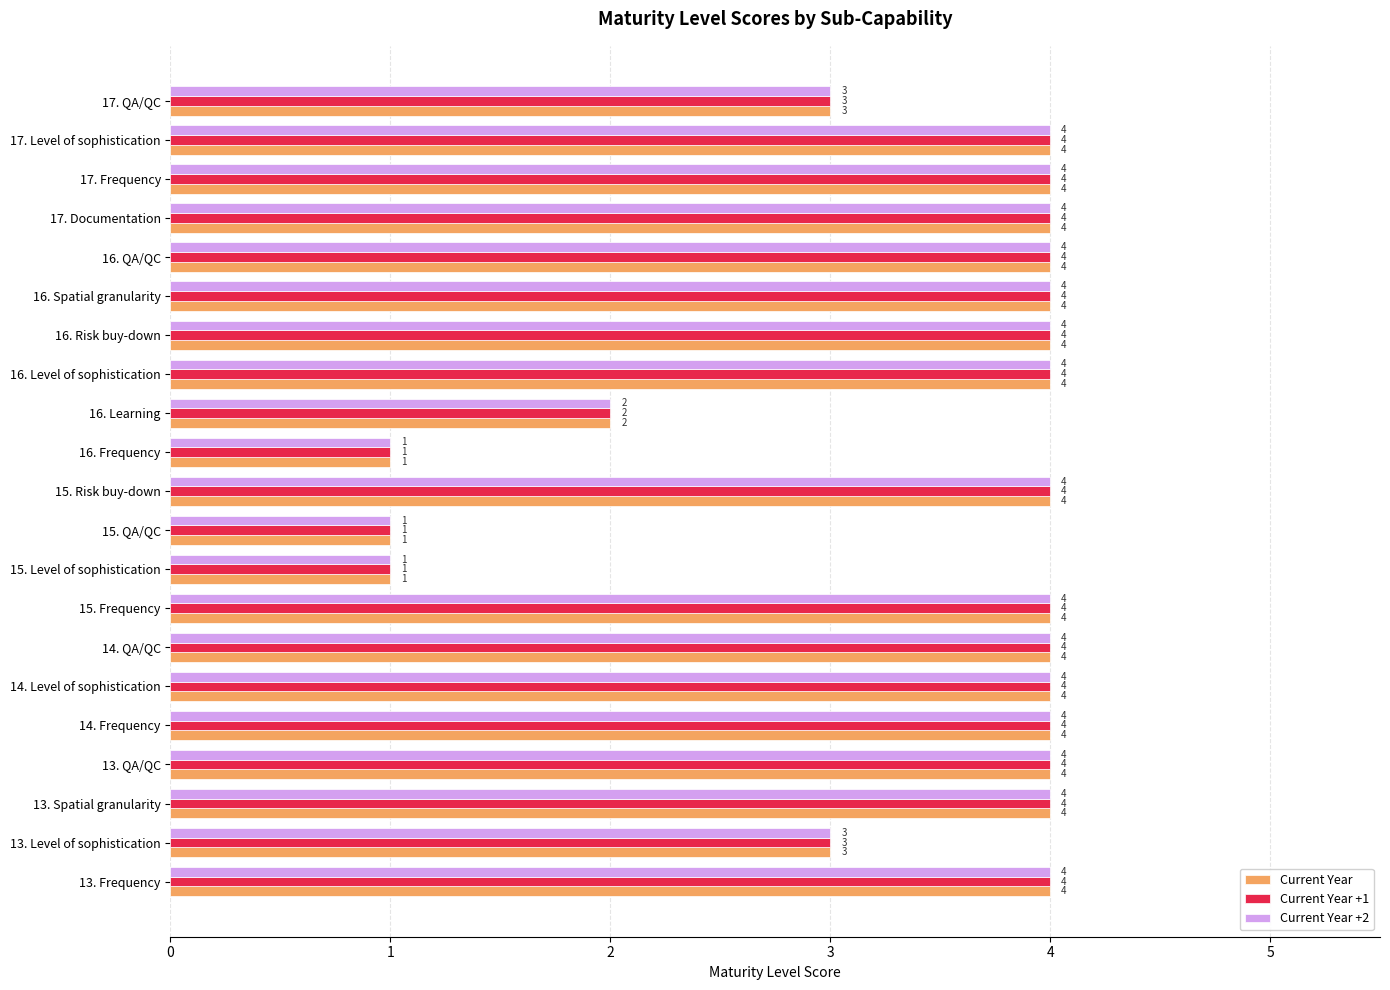

Is the value of Current Year +2 at 13. Level of sophistication greater than the value of Current Year at 14. Level of sophistication?

No